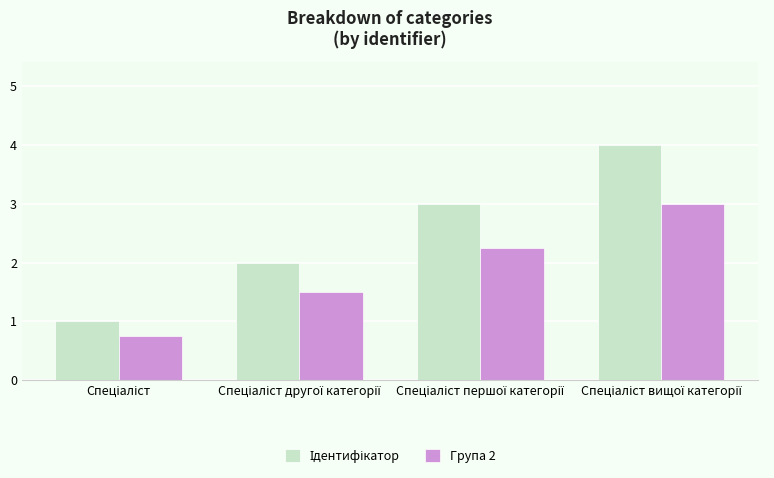

What is the average value of the Група 2 series?

1.9